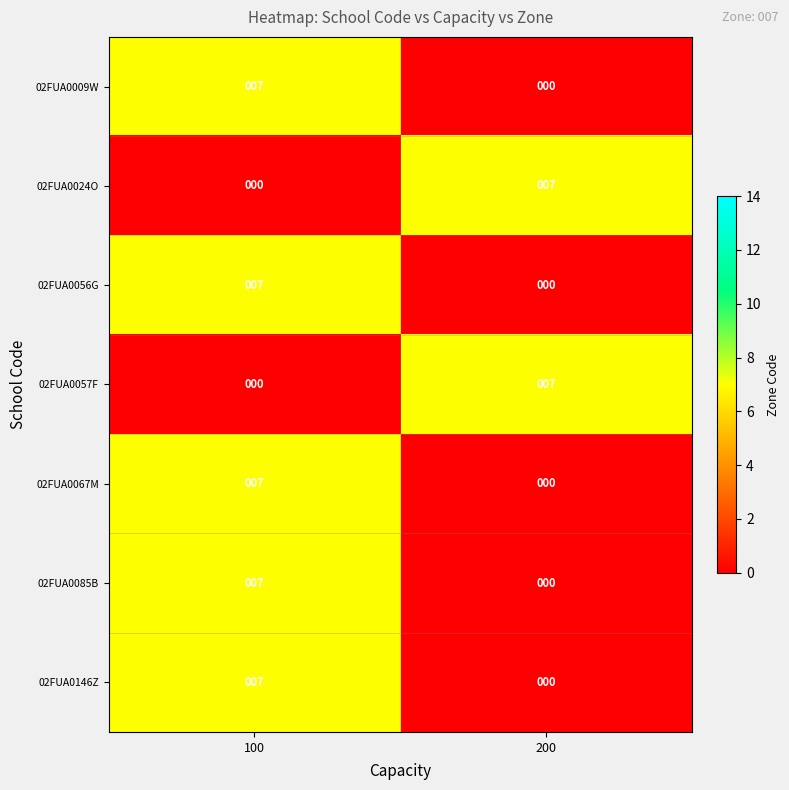

What is the difference between the highest and lowest values at 200?

7